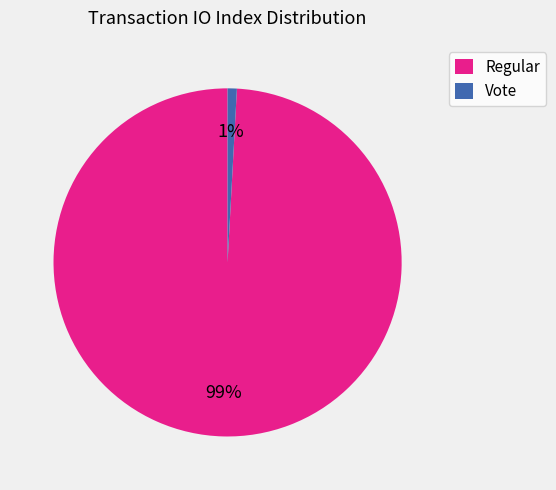

What percentage is the Vote slice, to the nearest percent?

1%